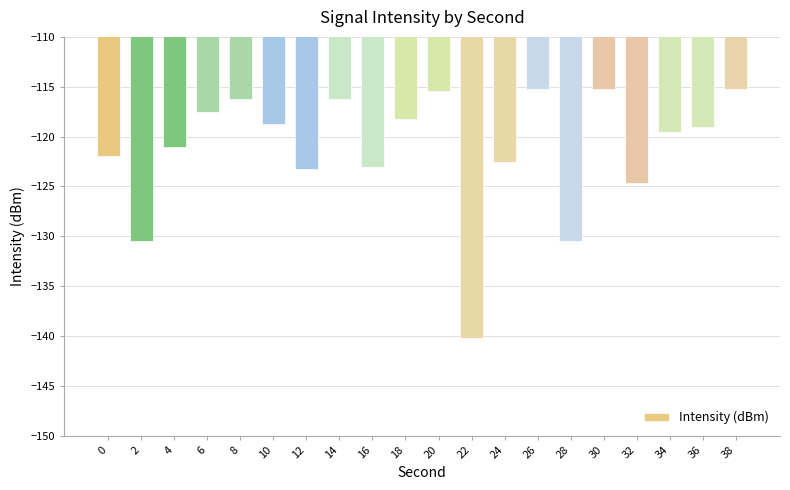

What is the minimum value shown in the chart?

-140.2